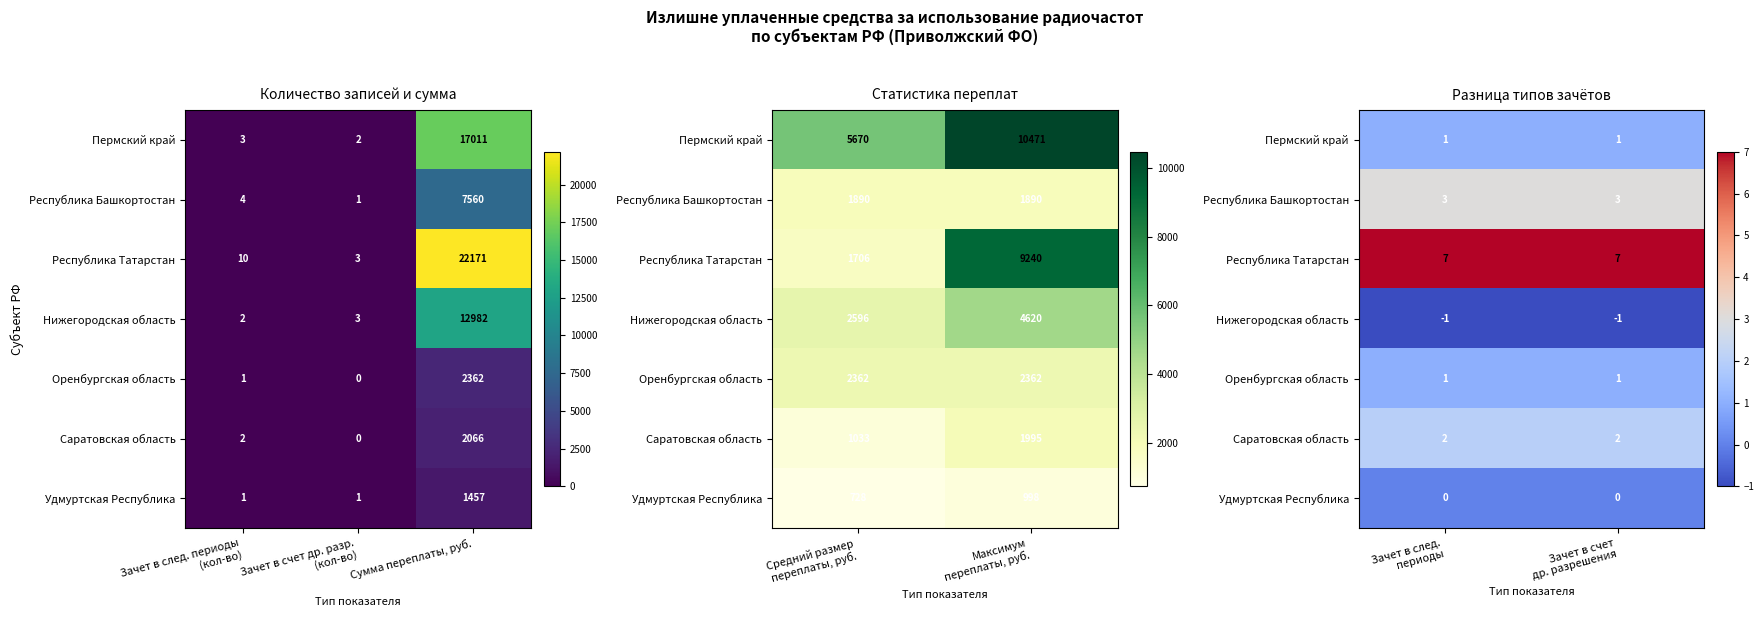

Which series has the largest total across all categories?

Республика Татарстан